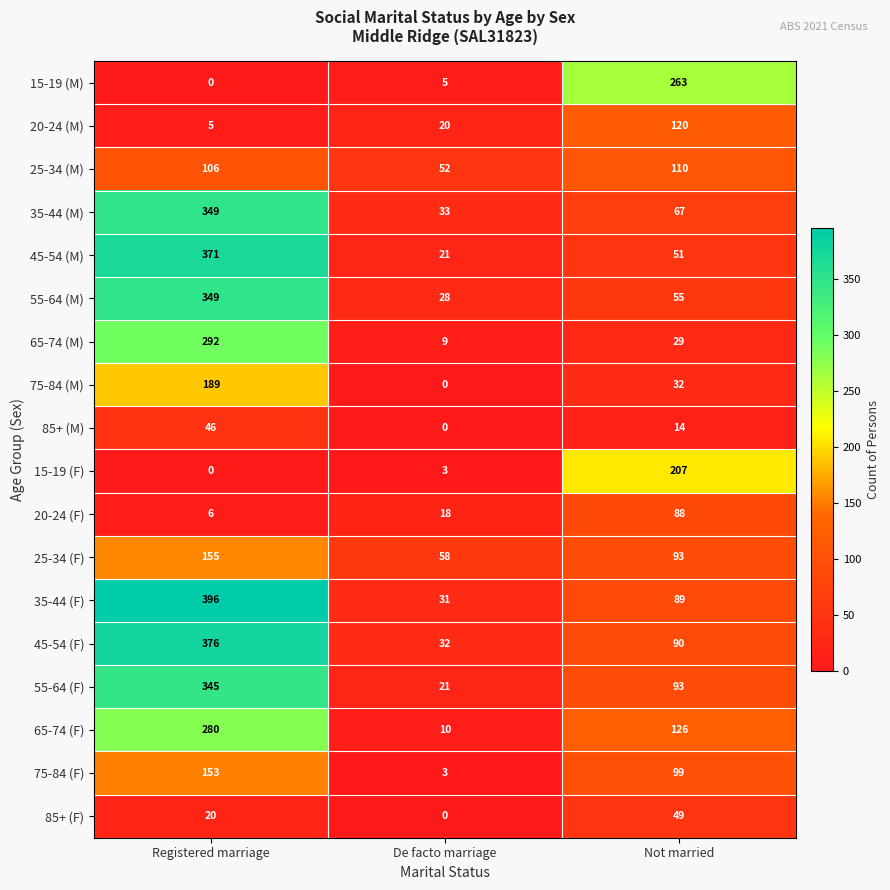

What is the average value of the 75-84 (F) series?

85